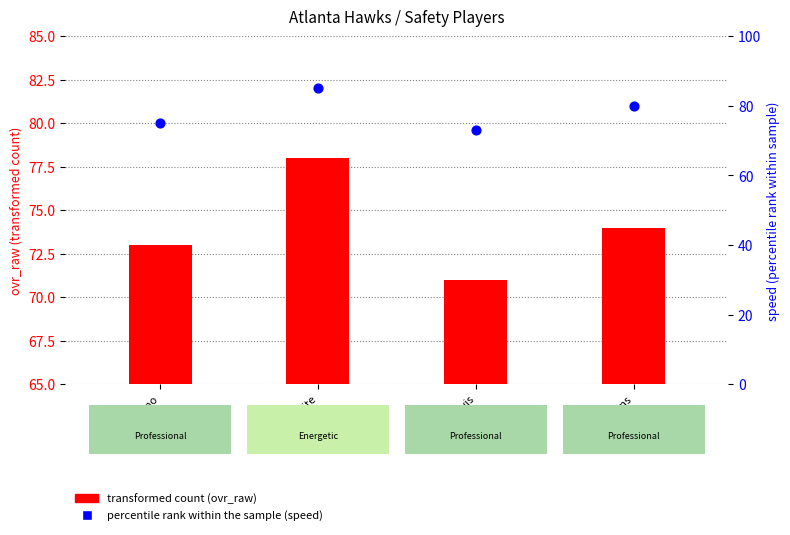

Which series has the largest Y range (max minus min)?

transformed count (ovr_raw)